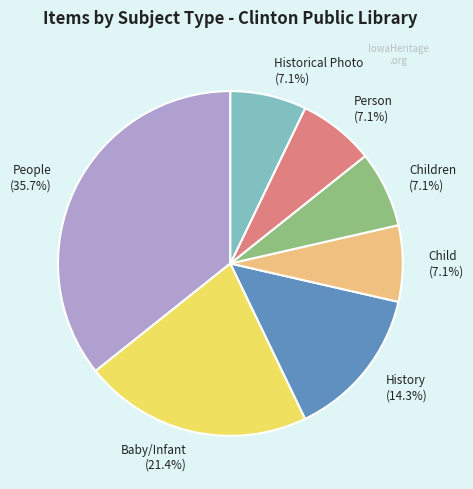

To the nearest percent, what is the average slice percentage?

14%